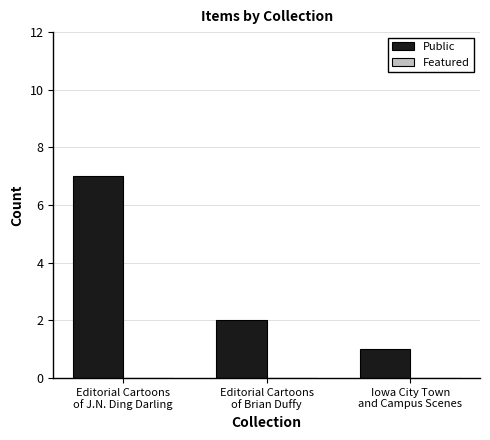

What is the difference between the maximum and minimum values?

6